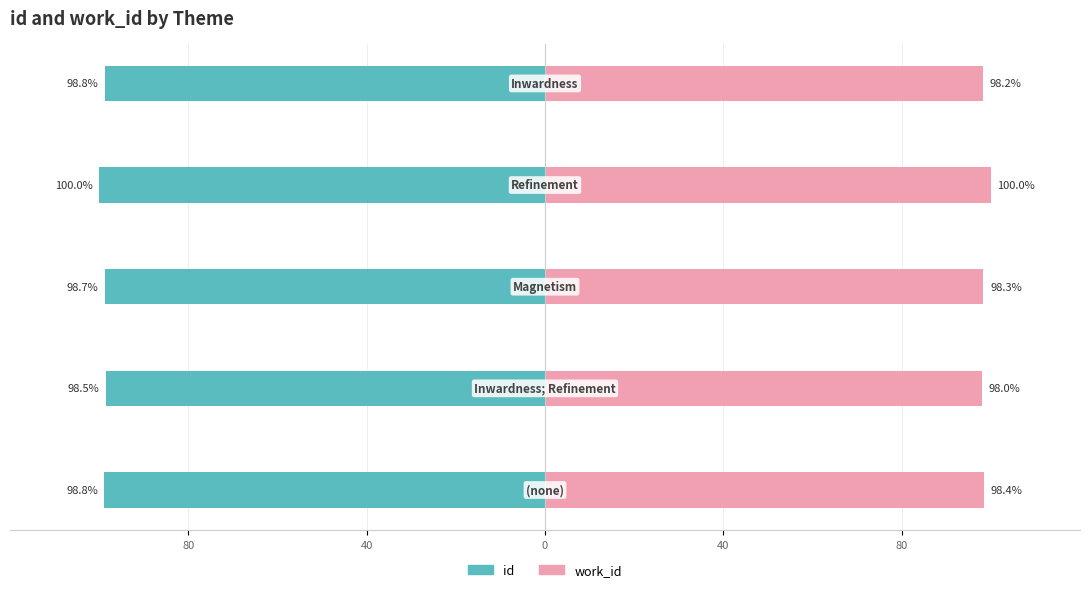

What is the spread (max minus min) of values at 80?

197.2